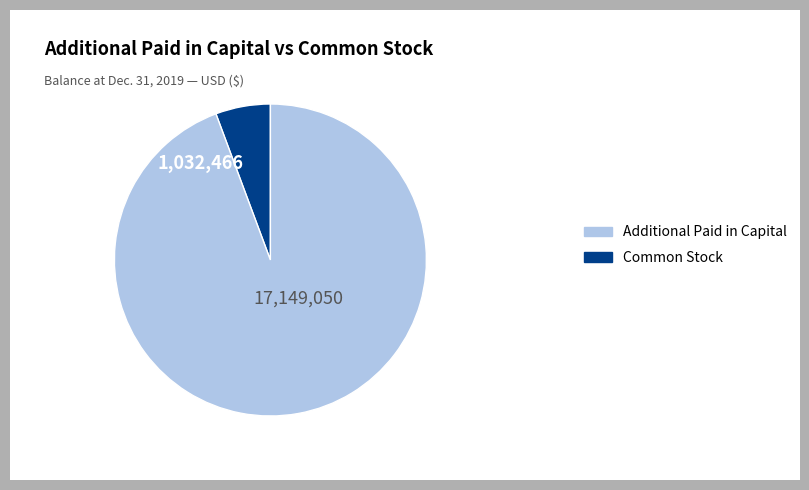

Is there a majority slice in this chart?

Yes